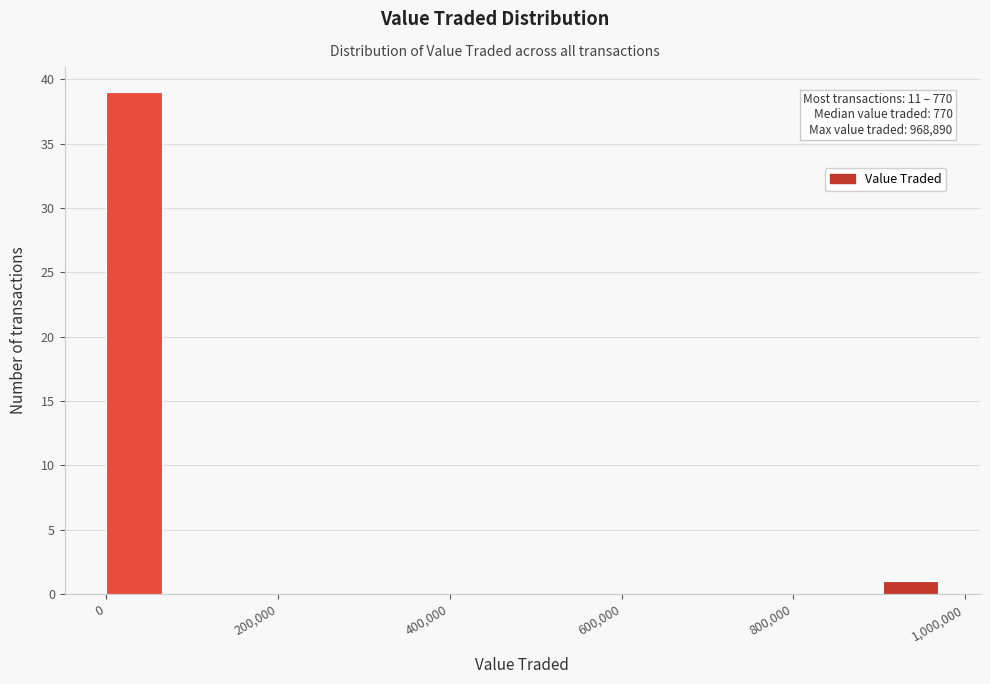

Read against the x-axis, roughly where is the centre of the tallest bar?

40000